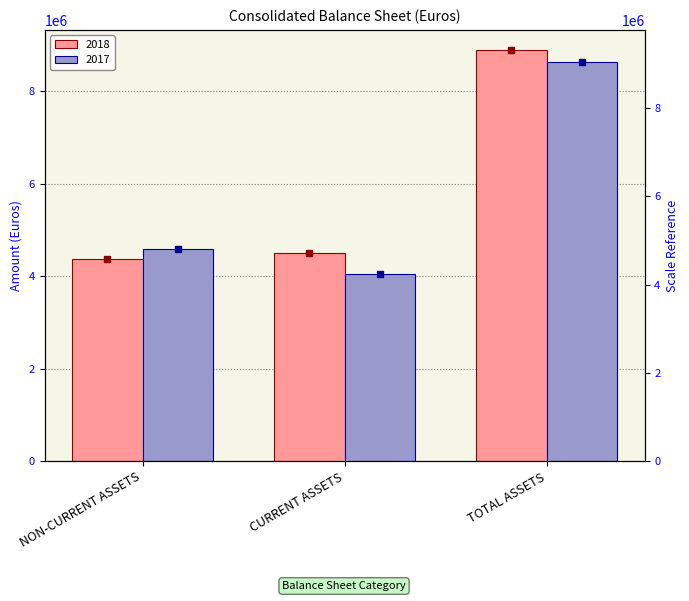

How many bars are there in each group?

2